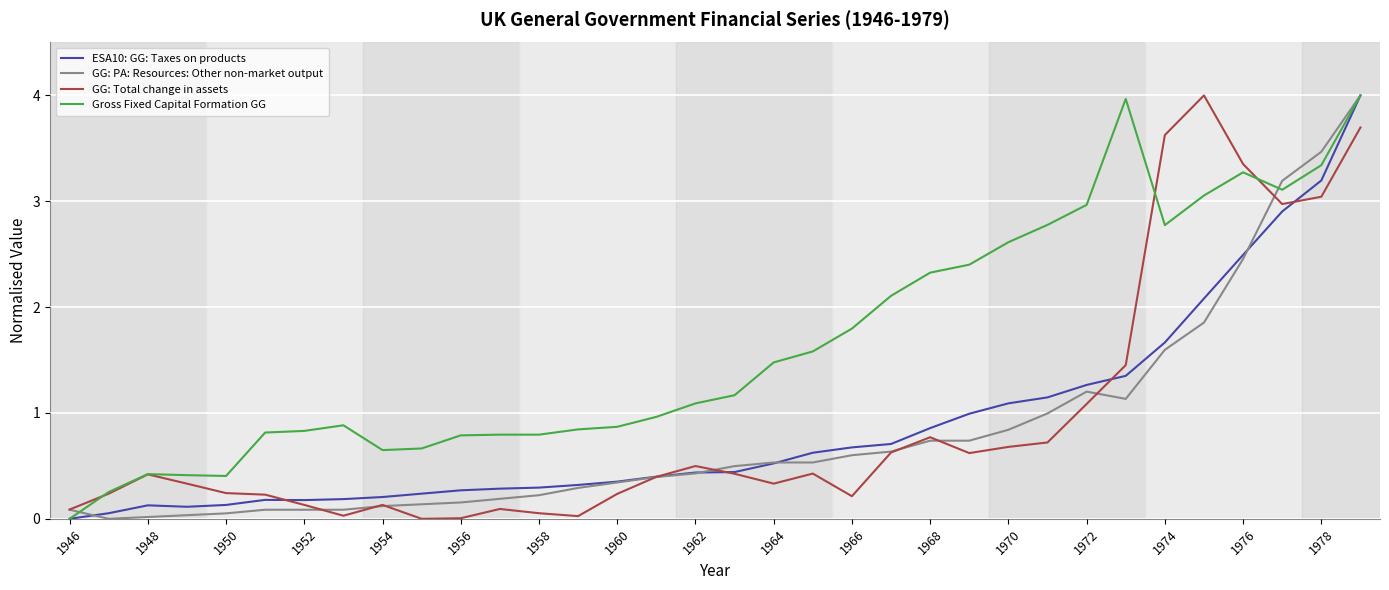

What is the maximum value shown in the chart?

4.0